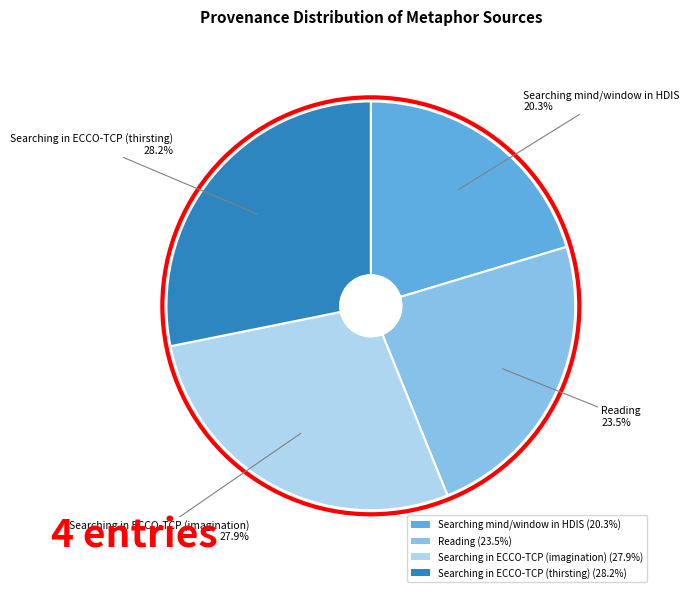

Is there a majority slice in this chart?

No